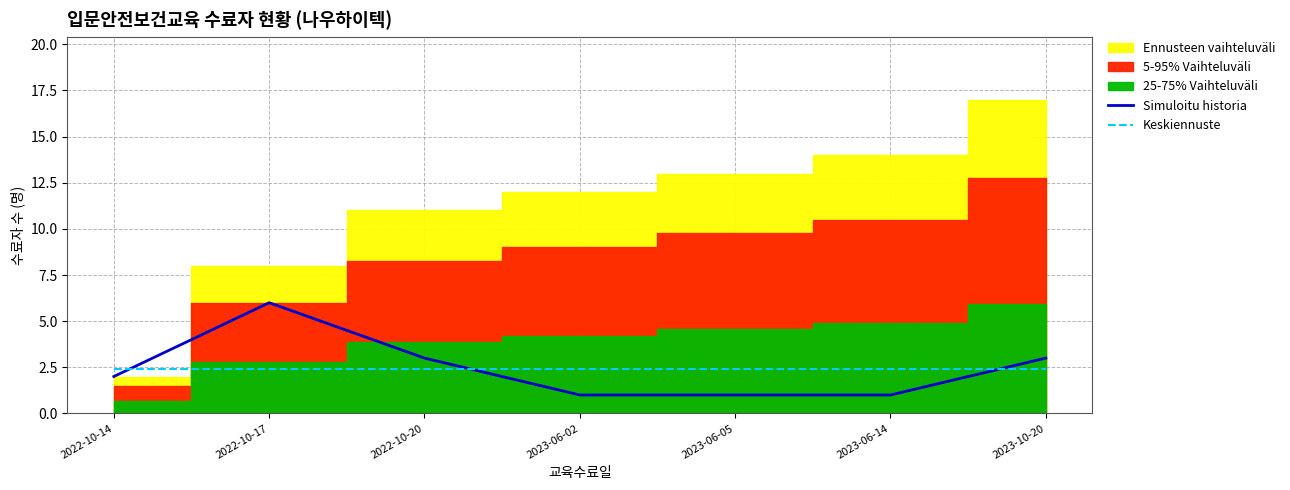

How many data points does each series have?

7